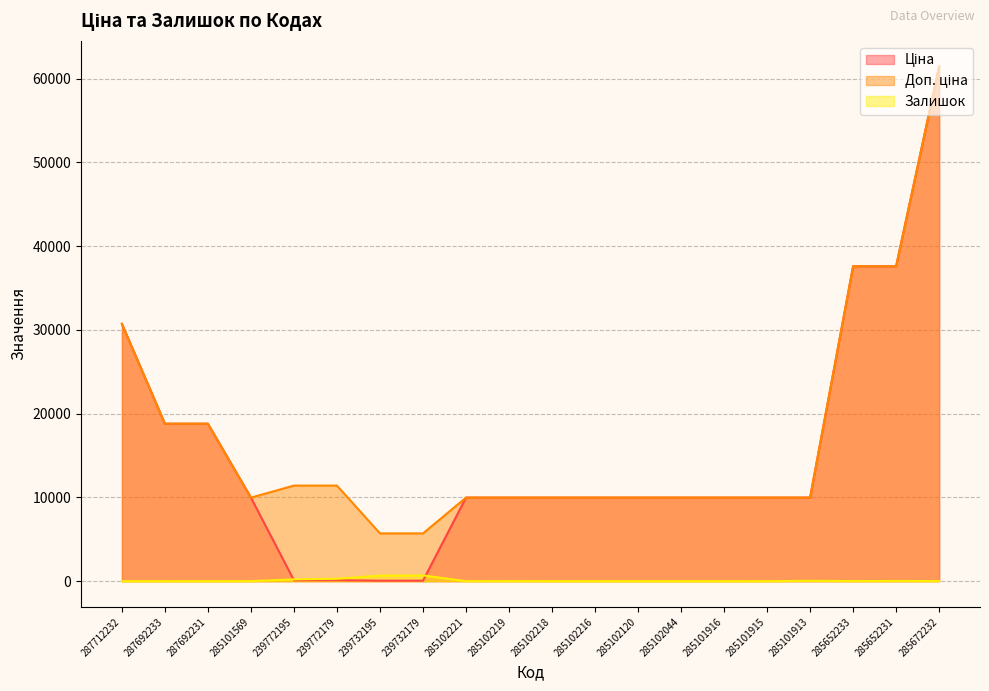

Rank the categories by Ціна value from lowest to highest.

239732195, 239732179, 239772195, 239772179, 285101569, 285102221, 285102219, 285102218, 285102216, 285102120, 285102044, 285101916, 285101915, 285101913, 287692233, 287692231, 287712232, 285652233, 285652231, 285672232